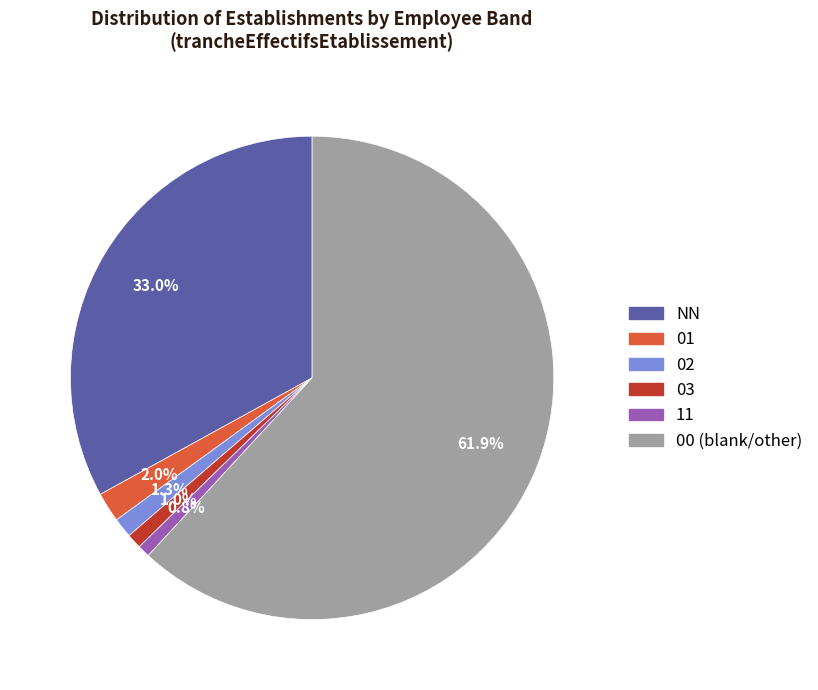

Is it true that 00 is 16% of the pie?

False